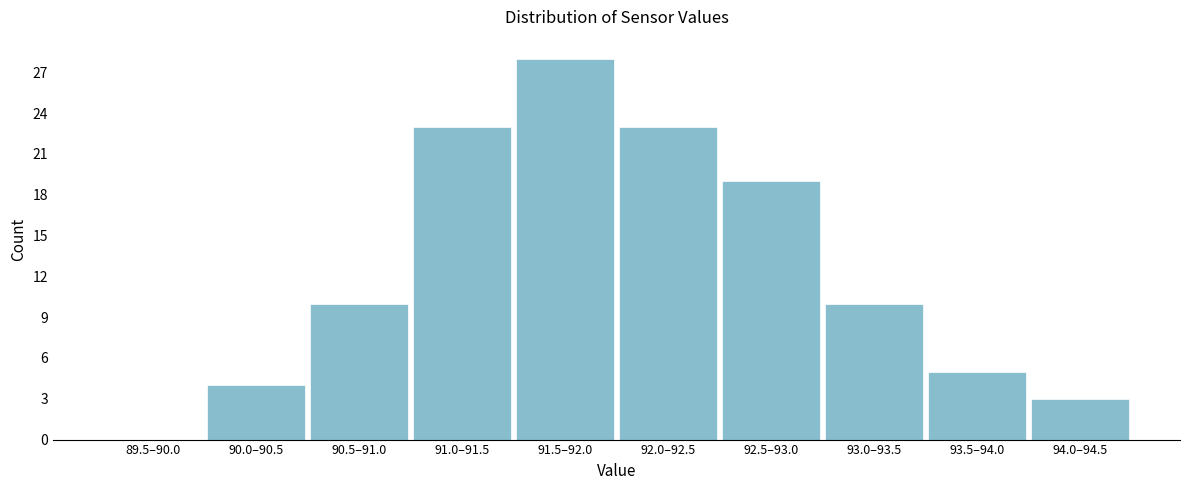

Reading right to left, what are all the values shown in this chart?

94.0–94.5=3	93.5–94.0=5	93.0–93.5=10	92.5–93.0=19	92.0–92.5=23	91.5–92.0=28	91.0–91.5=23	90.5–91.0=10	90.0–90.5=4	89.5–90.0=0